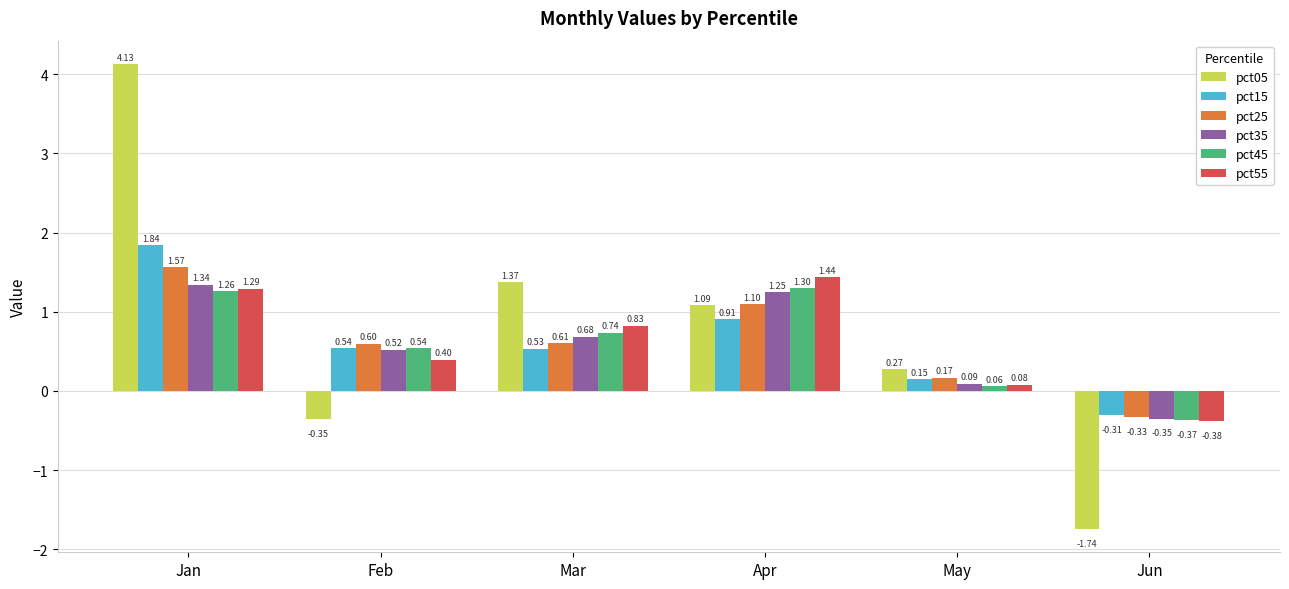

What is the total value across all series at Apr?

7.1